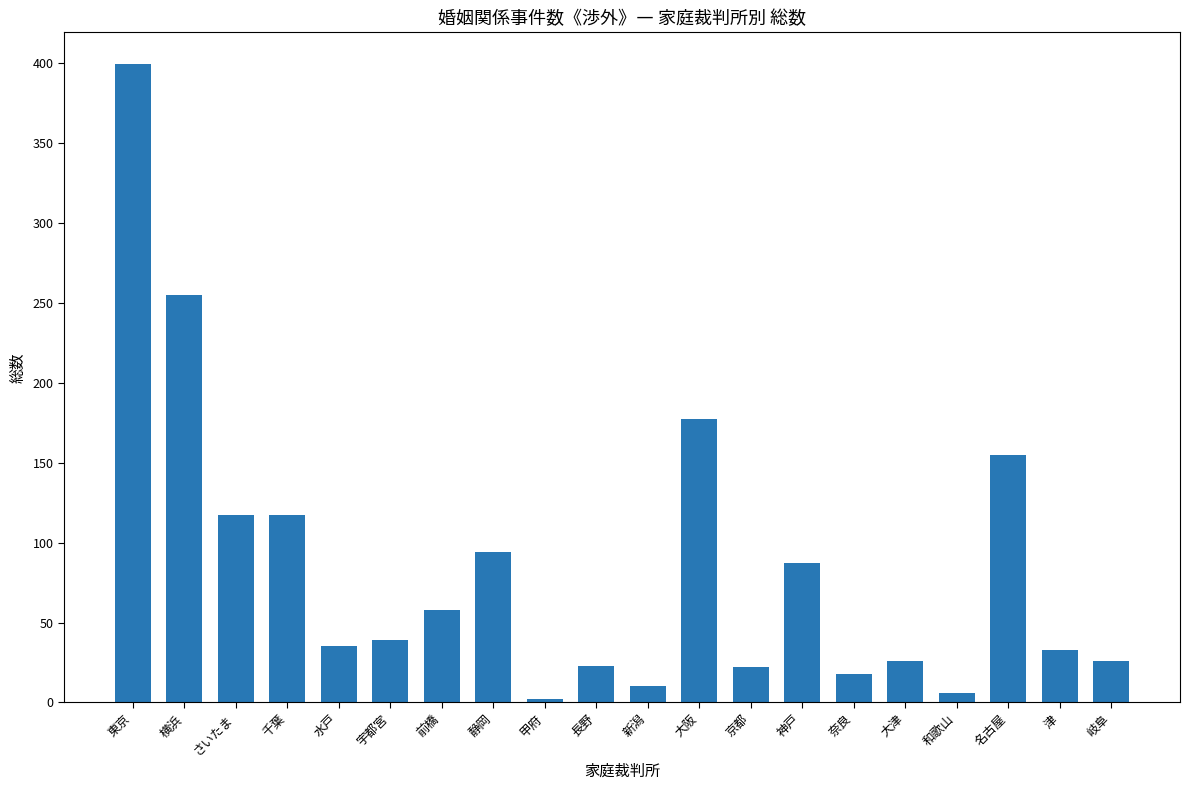

The value at 奈良 is 31. True or false?

False